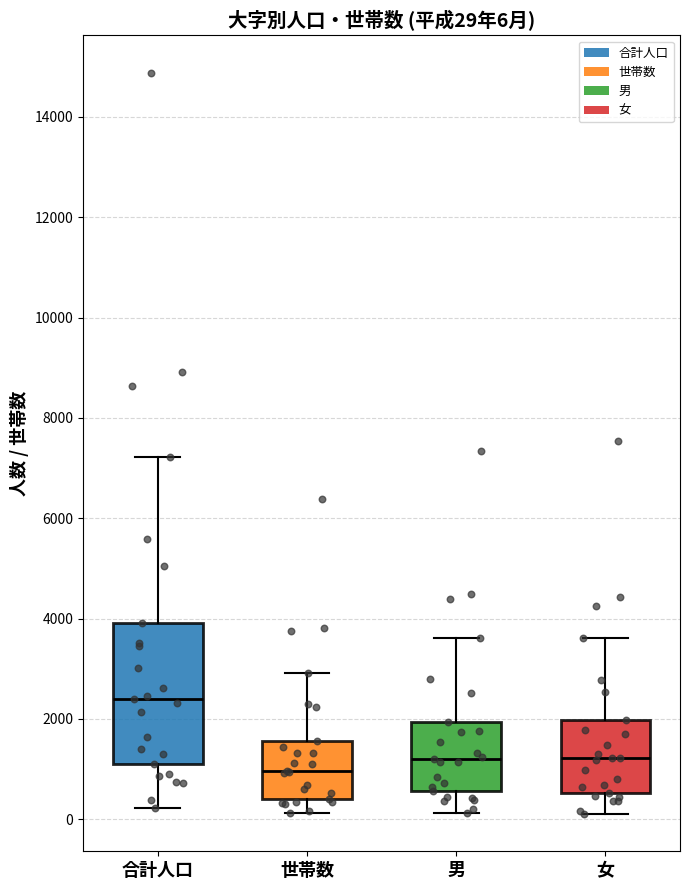

Which box has the lowest median line?

世帯数